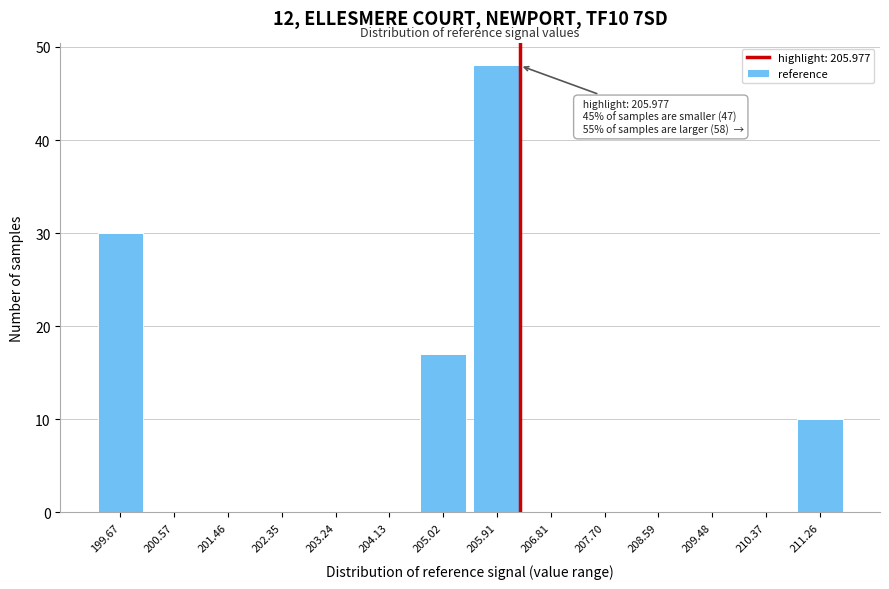

Reading right to left, what are all the values shown in this chart?

211.26=10	210.37=0	209.48=0	208.59=0	207.70=0	206.81=0	205.91=48	205.02=17	204.13=0	203.24=0	202.35=0	201.46=0	200.57=0	199.67=30